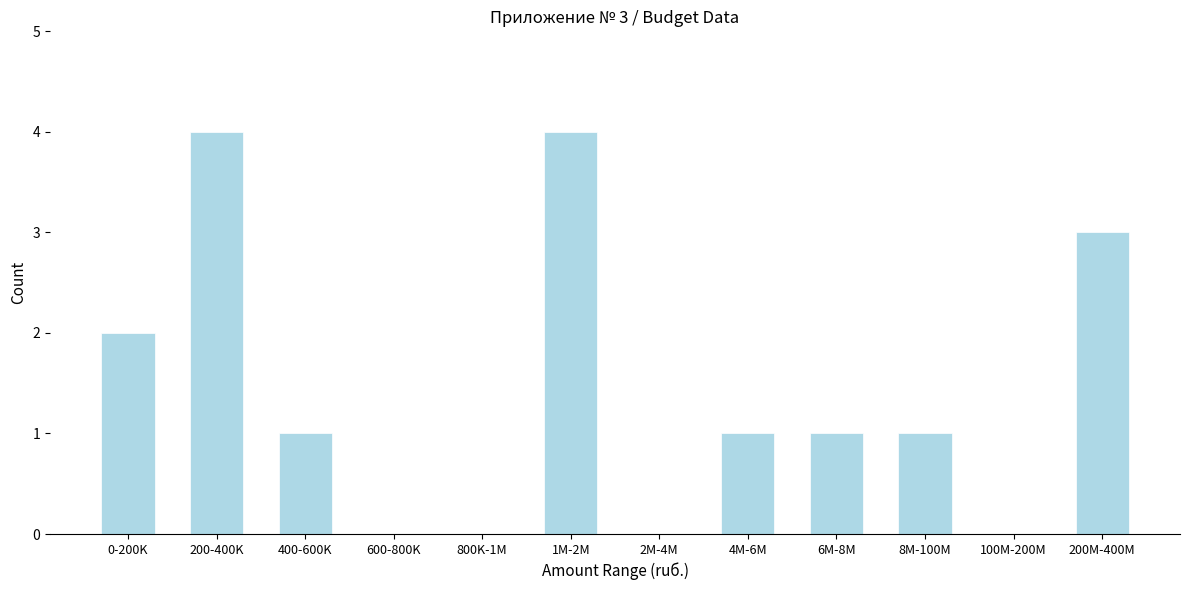

Reading left to right, what are all the values shown in this chart?

0-200K=2	200-400K=4	400-600K=1	600-800K=0	800K-1M=0	1M-2M=4	2M-4M=0	4M-6M=1	6M-8M=1	8M-100M=1	100M-200M=0	200M-400M=3